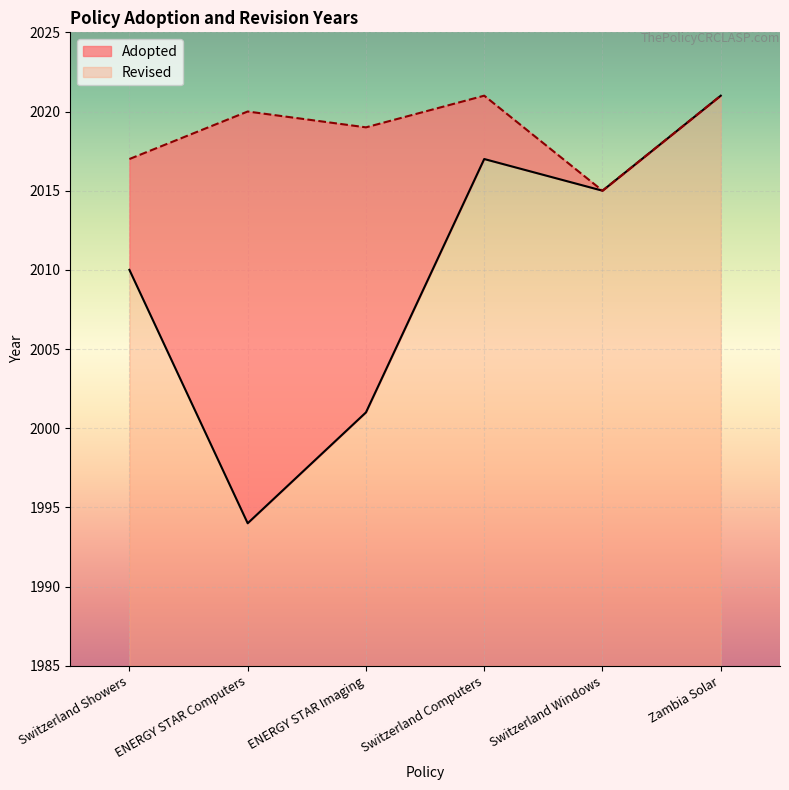

What is the minimum value for Revised?

9